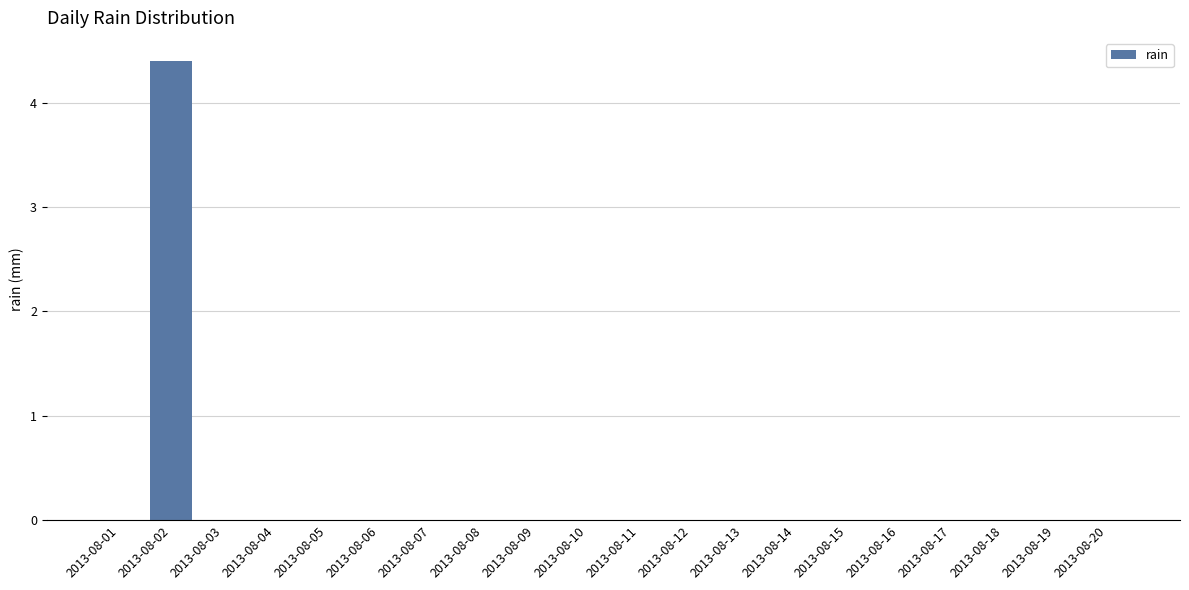

What is the greatest value displayed?

4.4